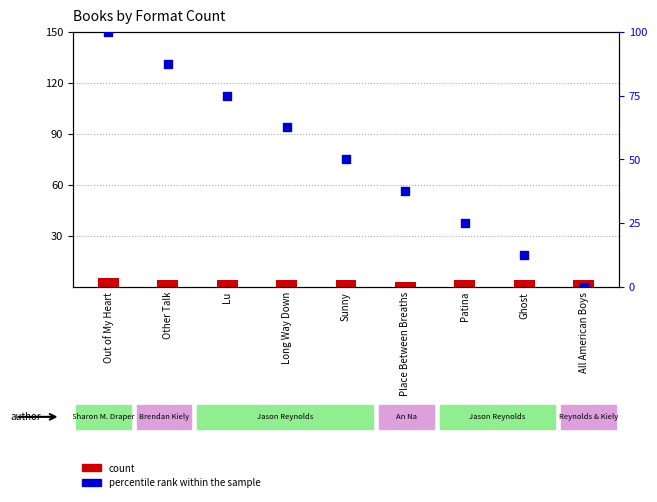

At how many categories does at least one series exceed 3?

9